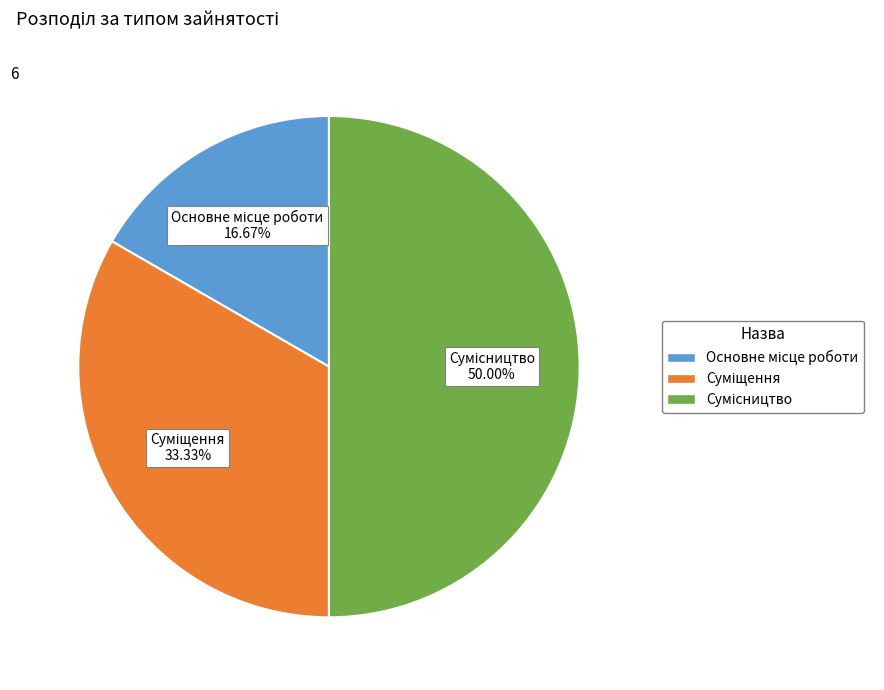

Count the number of slices in the pie.

3